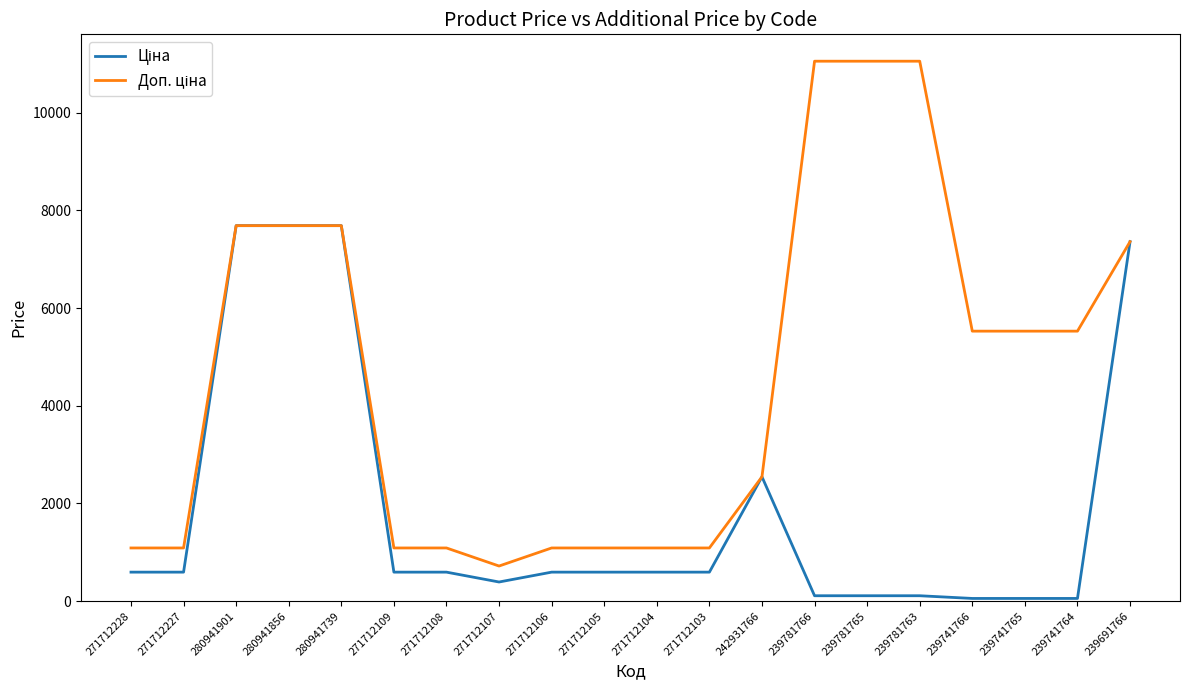

What is the total value across all series at 271712104?

1682.6